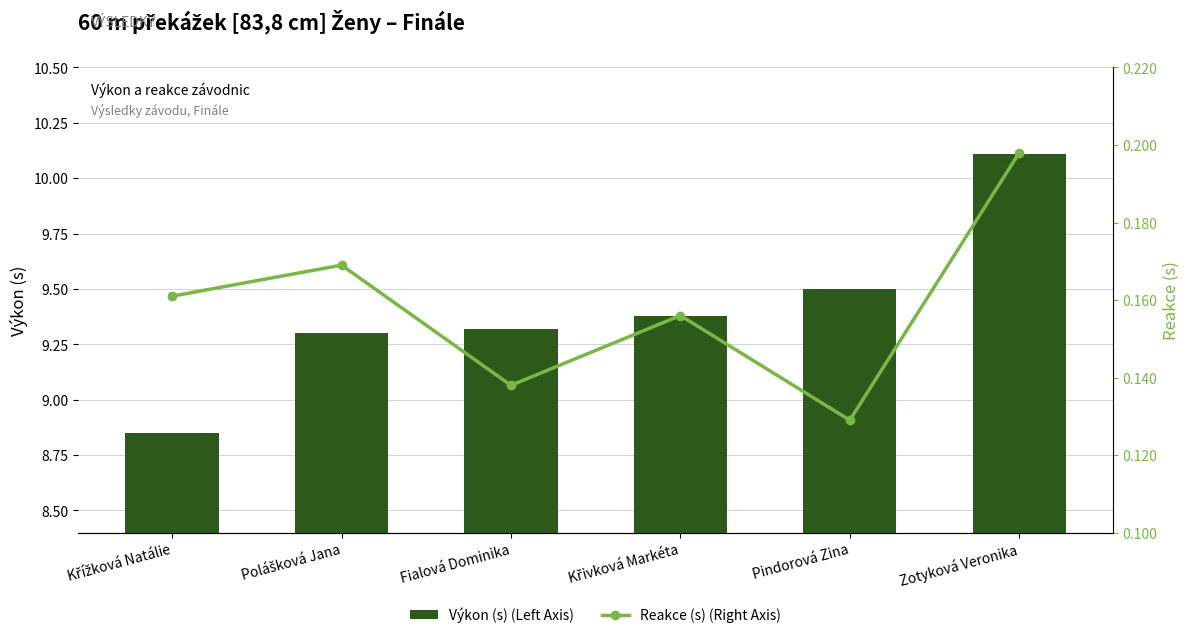

How many data points does each series have?

6